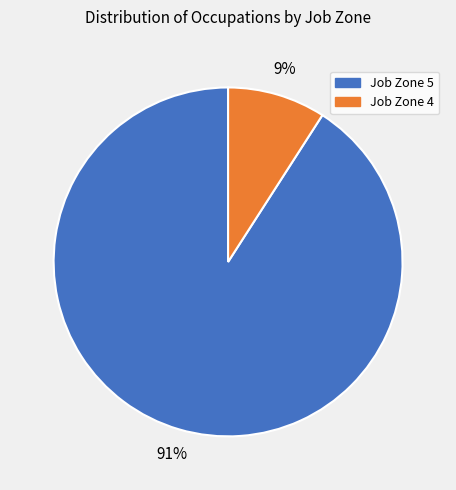

What is the smallest slice in the pie chart?

Job Zone 4